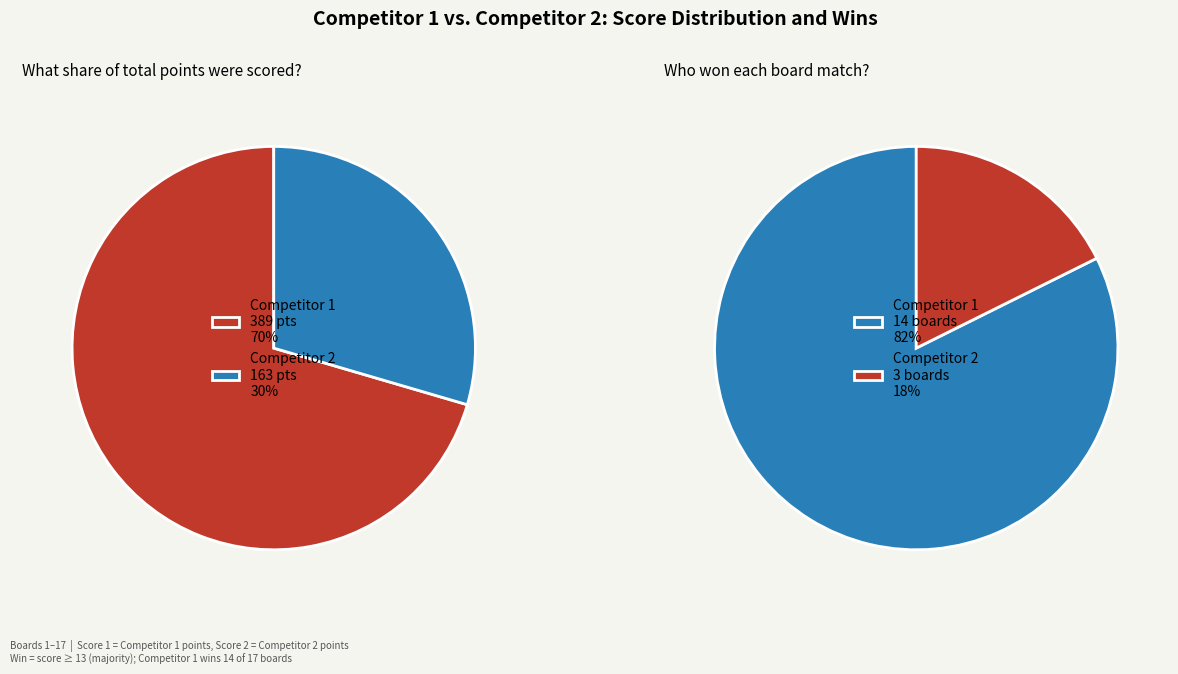

Is it true that 12 is 1% of the pie?

False